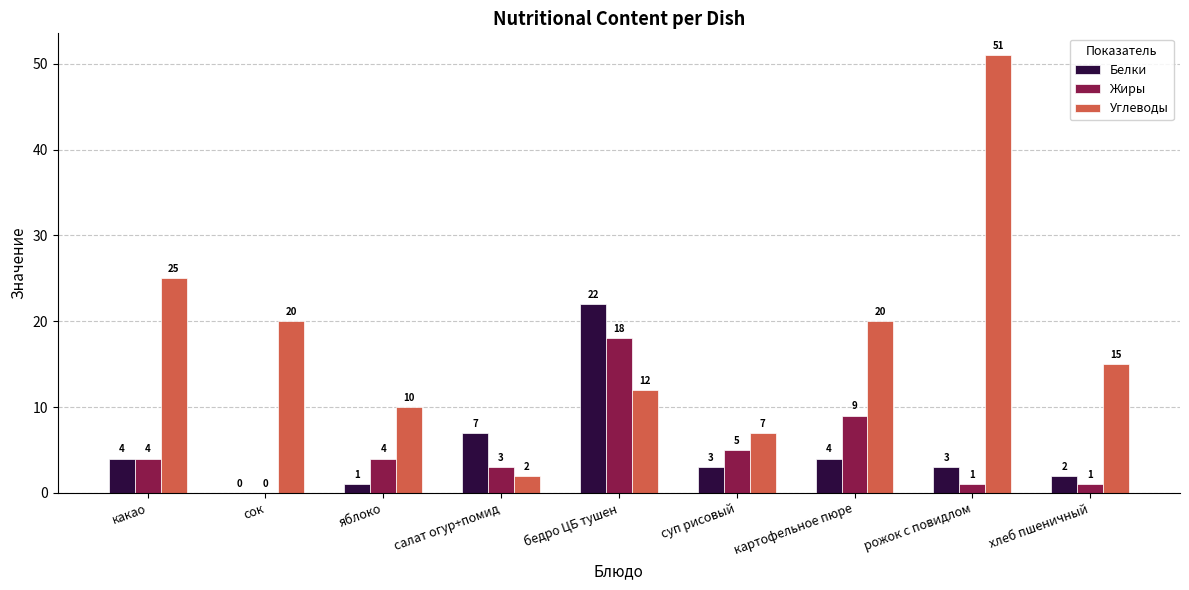

Is it true that Жиры equals 7 at сок?

False